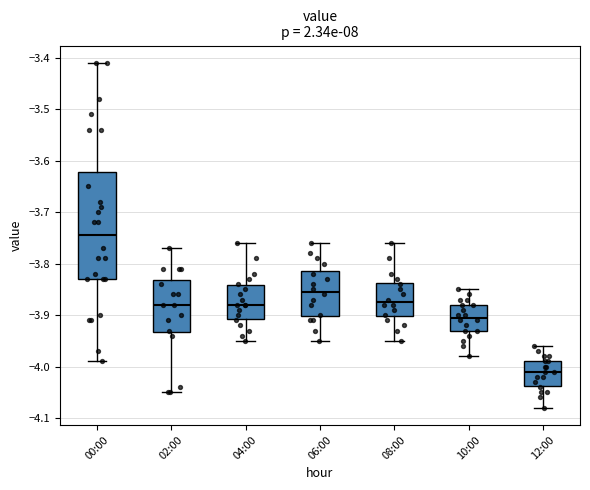

Comparing the boxes themselves (not the whiskers), which one is the tallest?

00:00